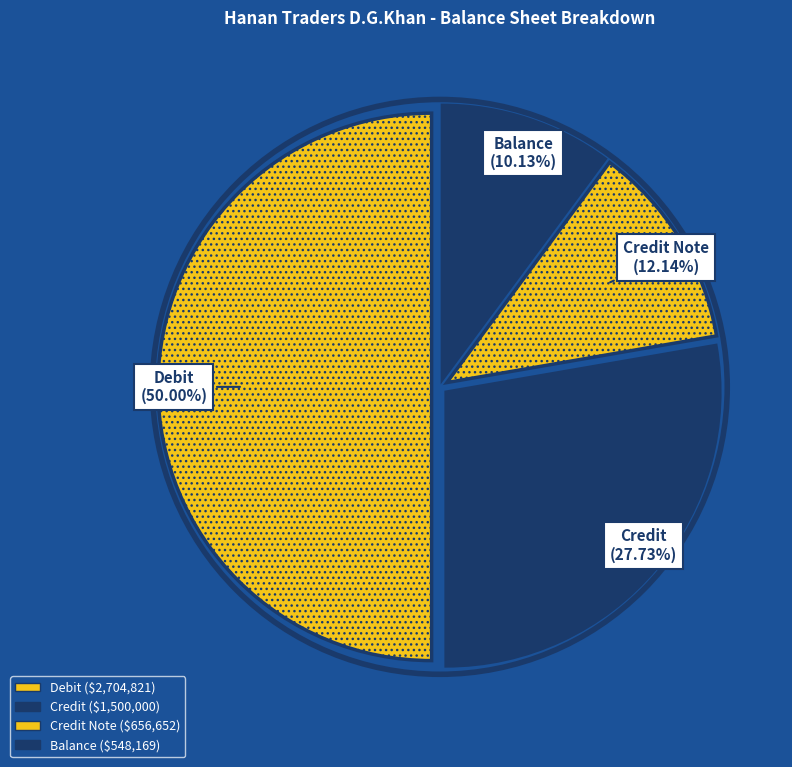

Which slice is the largest?

Debit